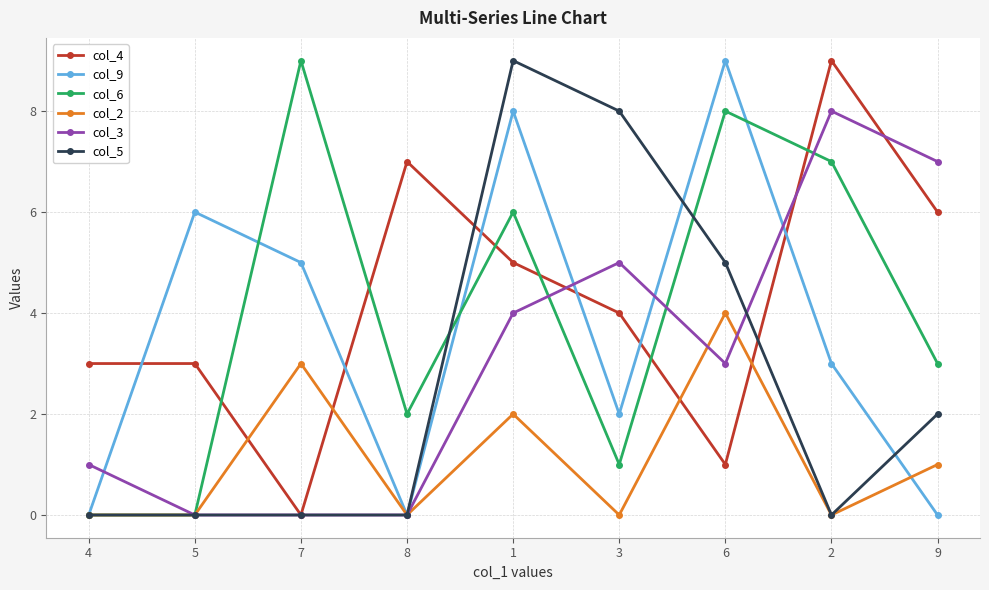

At which label does col_4 first exceed 4?

8